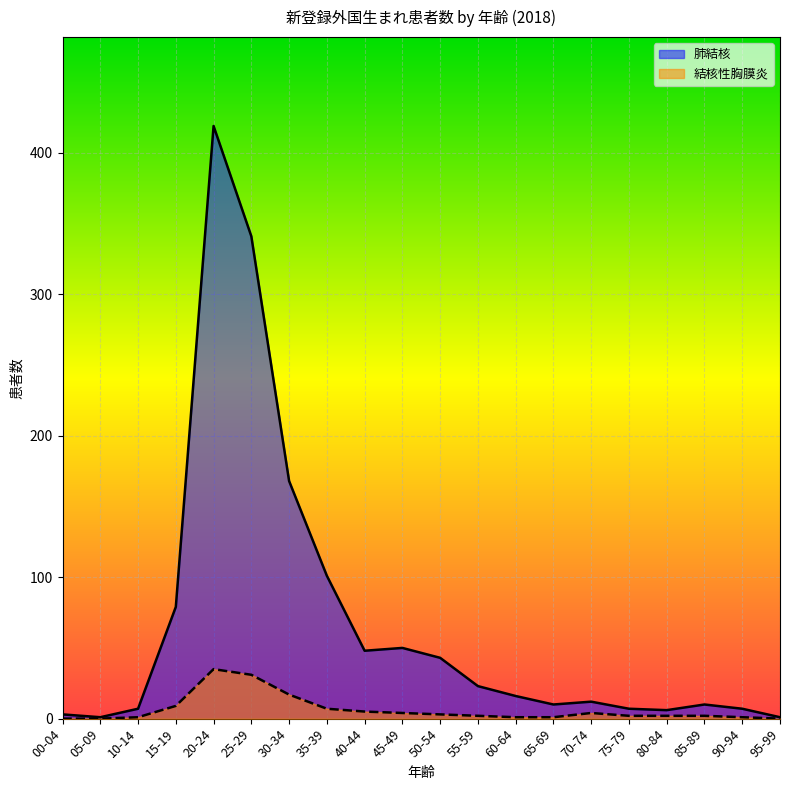

Where does the 肺結核 series first go above 16?

15-19